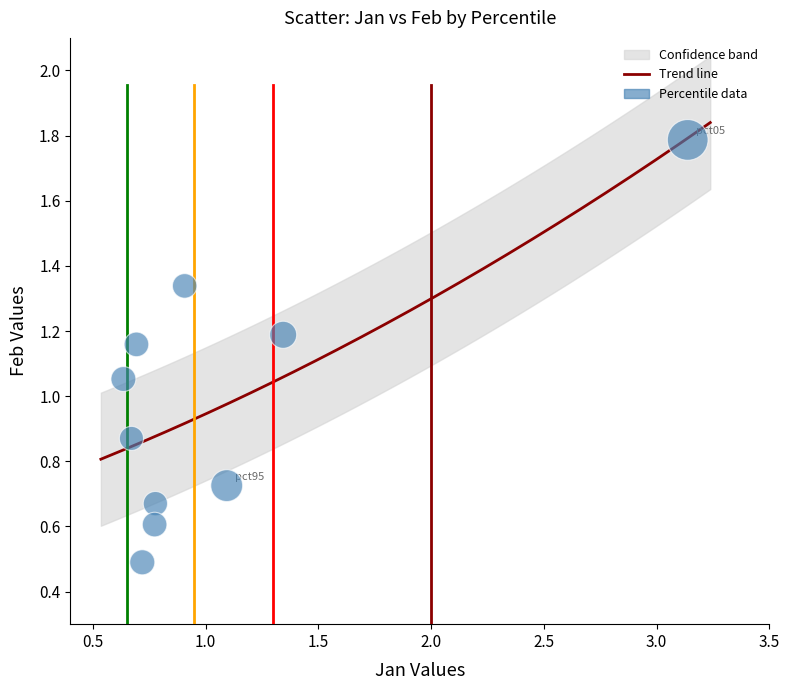

What is the range of X values (max minus min)?

2.5